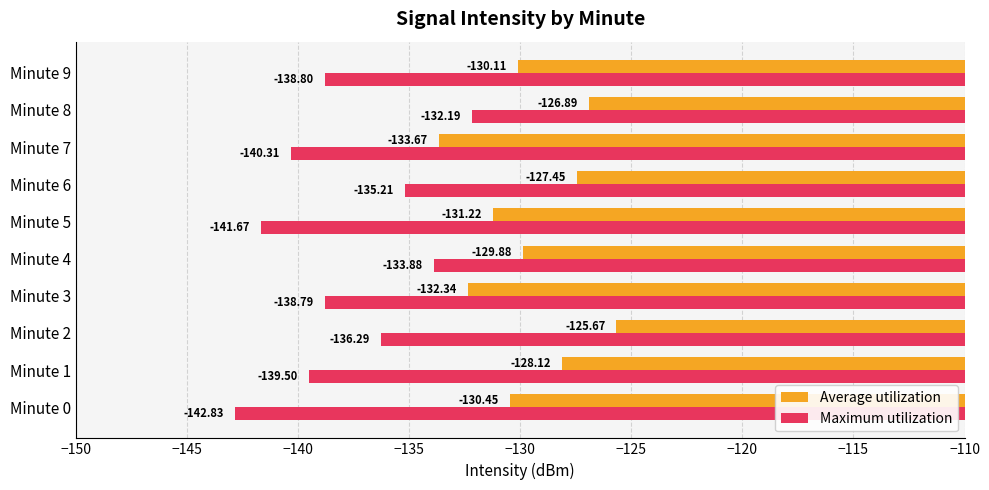

Which series has the widest spread of values?

Maximum utilization